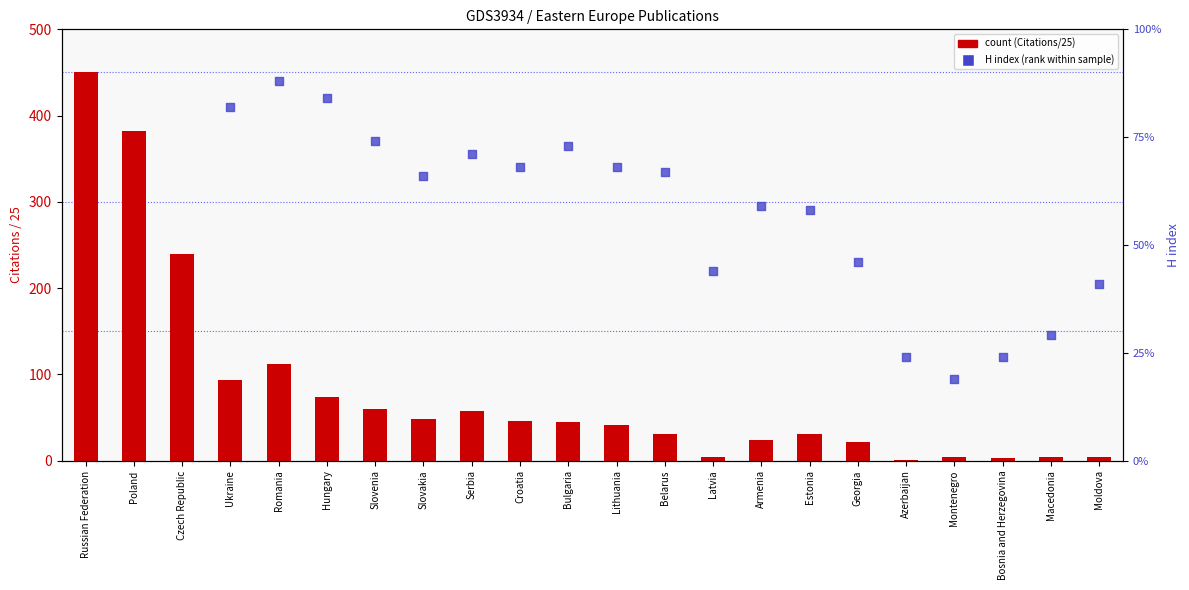

What is the total value across all series at Ukraine?

174.8